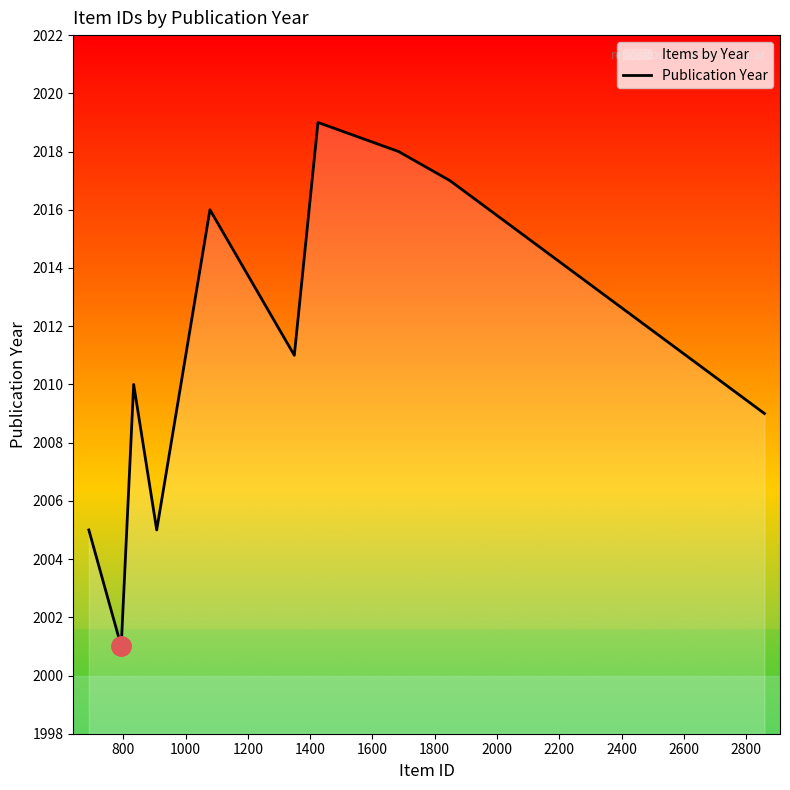

What is the sum of all values?

20111